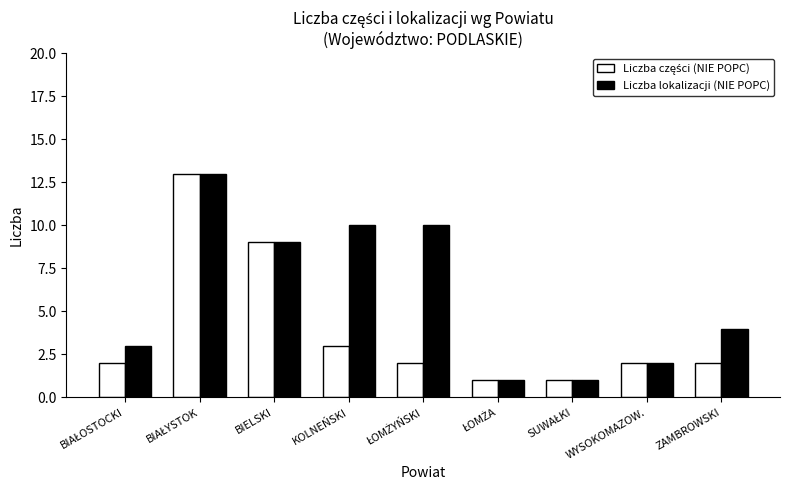

What is the difference between the maximum and minimum values in the Liczba lokalizacji (NIE POPC) series?

12